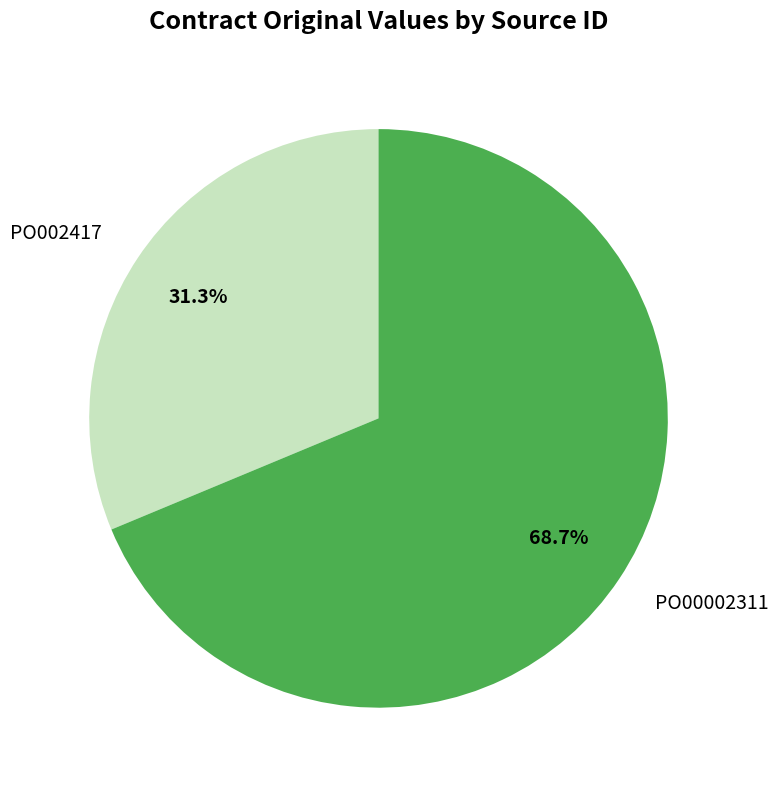

Which category has the biggest portion of the pie?

PO00002311